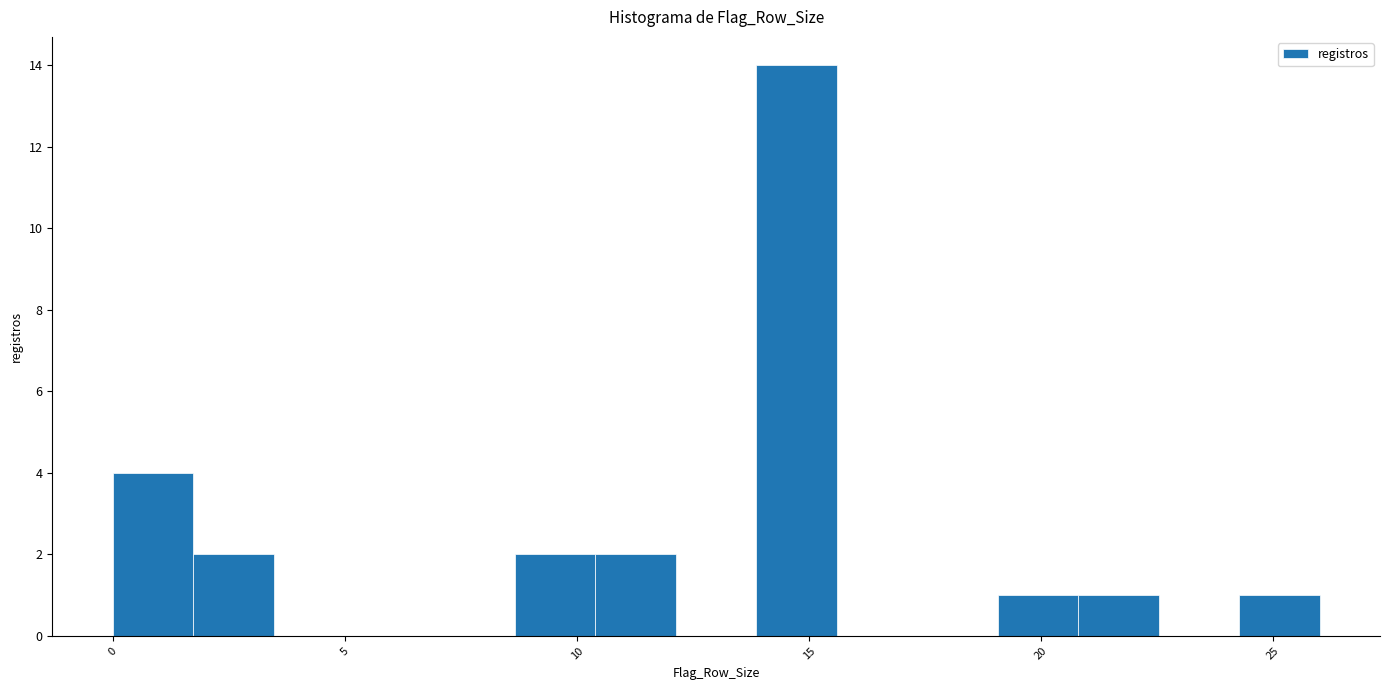

Read against the x-axis, roughly where is the centre of the tallest bar?

14.5